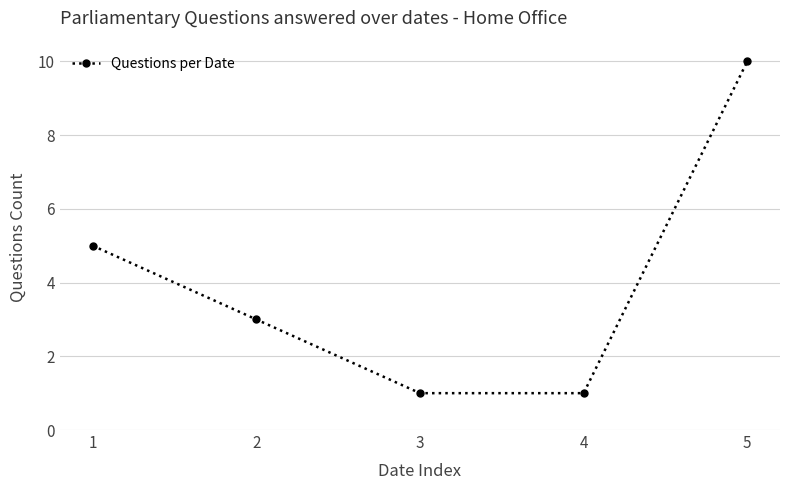

Approximately how many times larger is the value at 2 compared to 5?

0.3